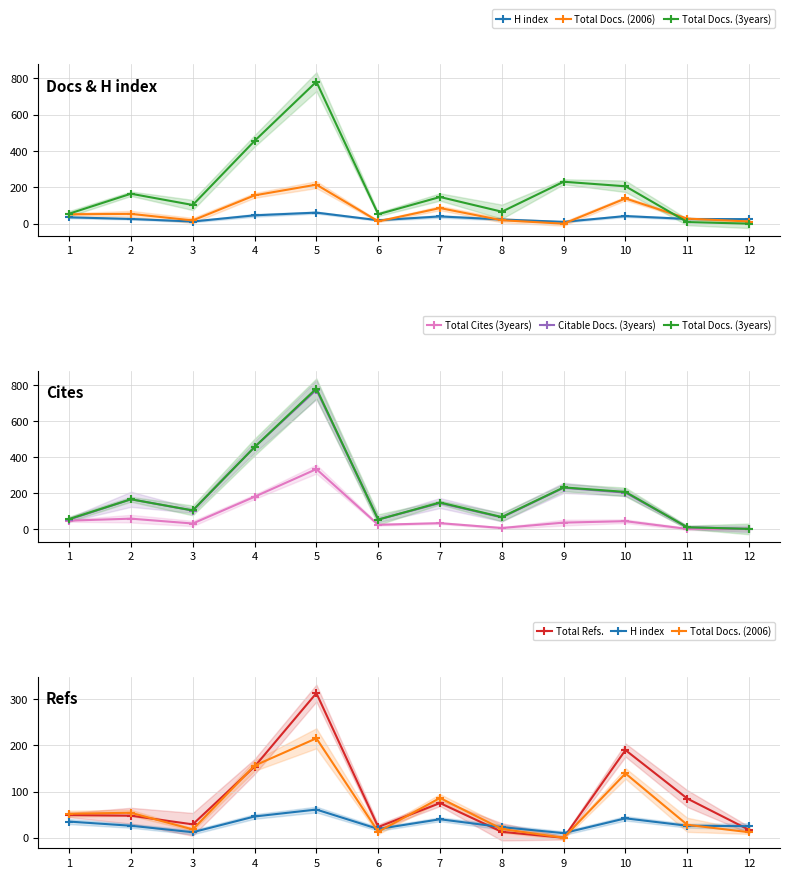

Where does the Total Docs. (3years) series first go above 147?

2